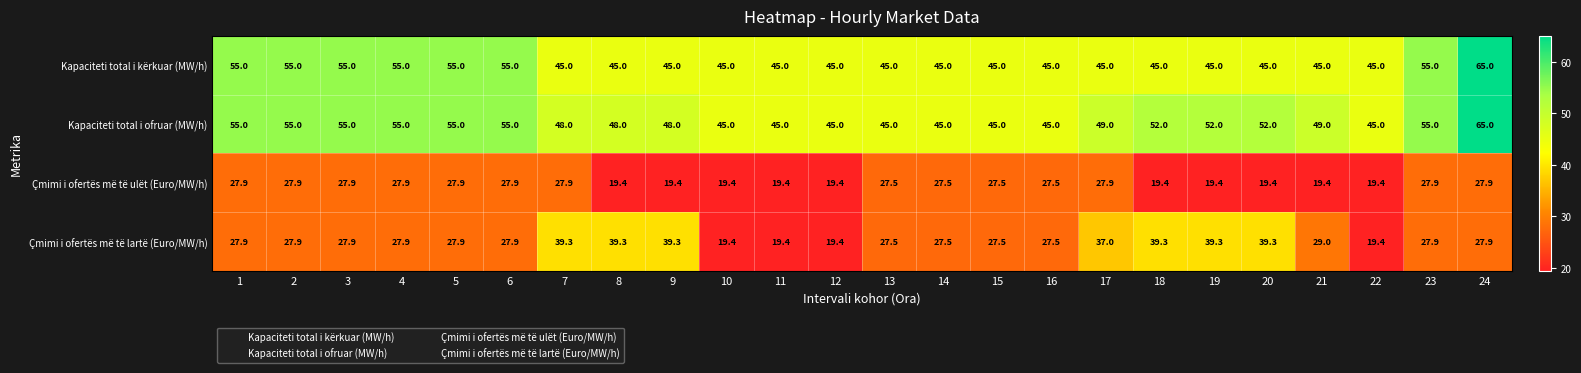

What is the approximate value of Kapaciteti total i kërkuar (MW/h) at 3?

55.0